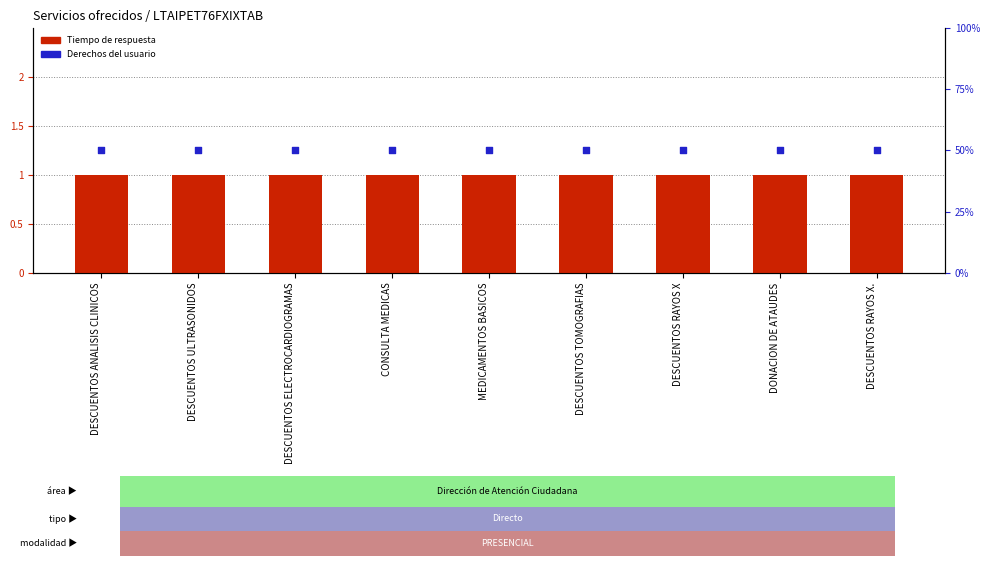

Which series contains the highest Y value?

Derechos del usuario